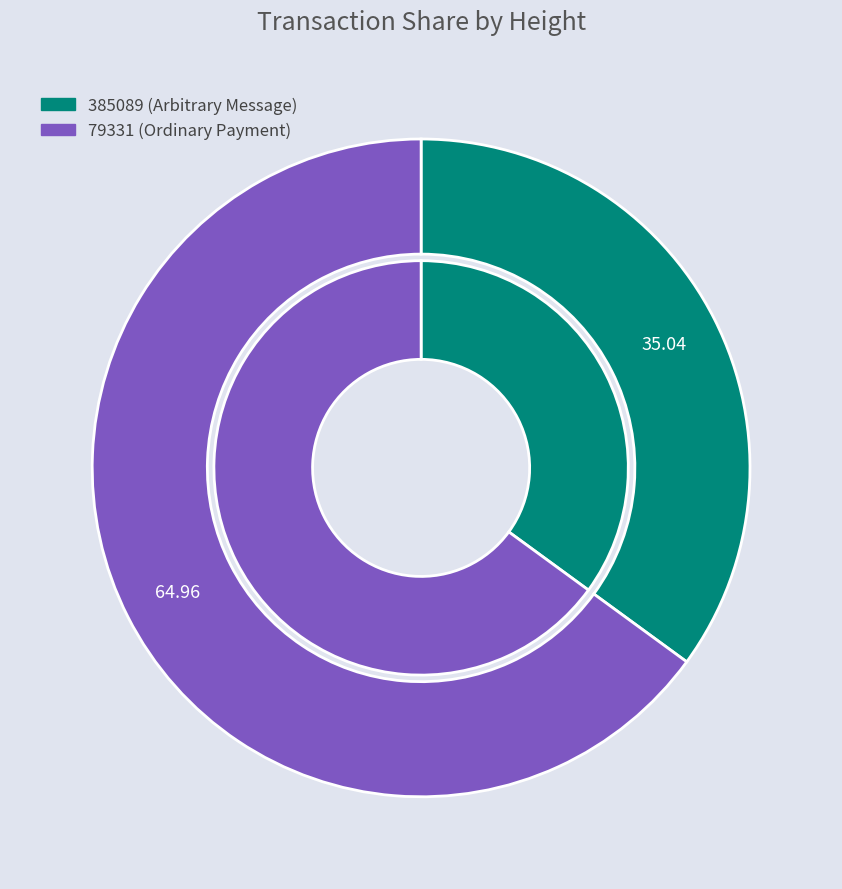

How many segments does this pie chart have?

2